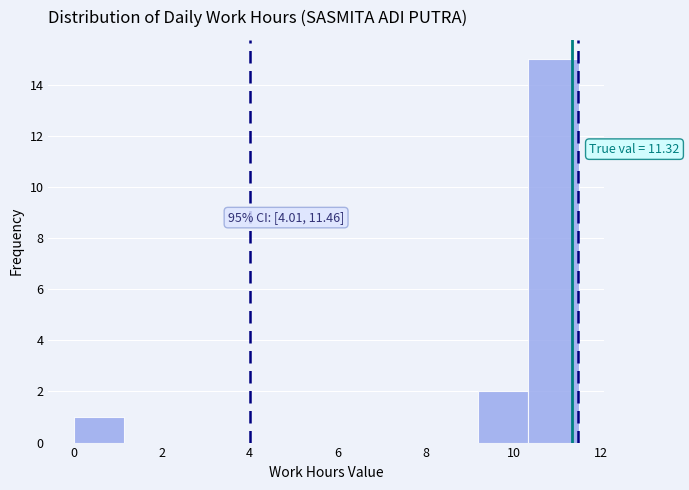

Over which range of the x-axis is the bar tallest?

10.4 to 11.4